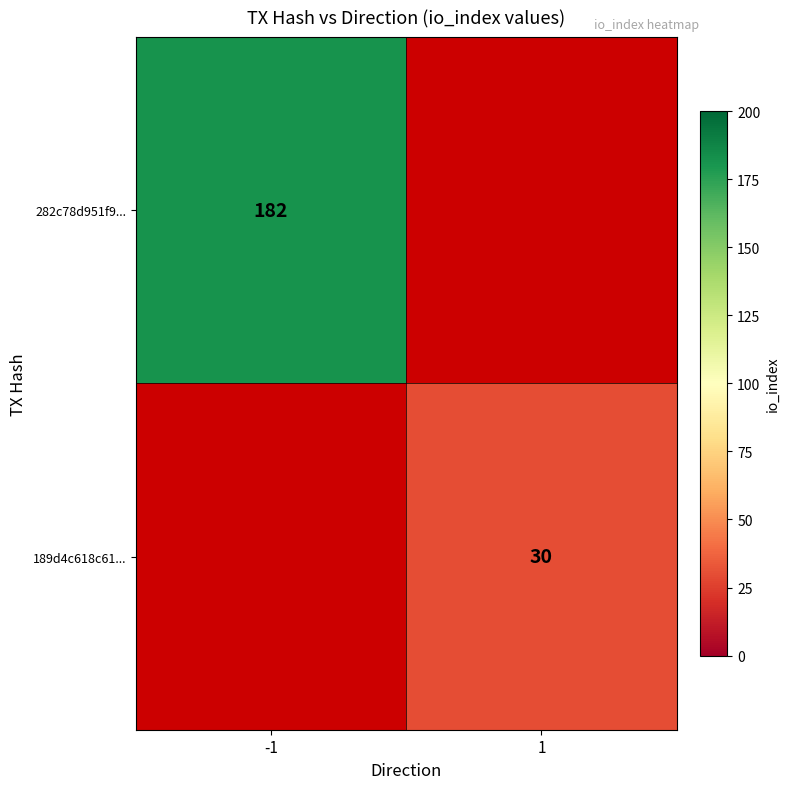

Is it true that 282c78d951f9... equals 182 at -1?

True